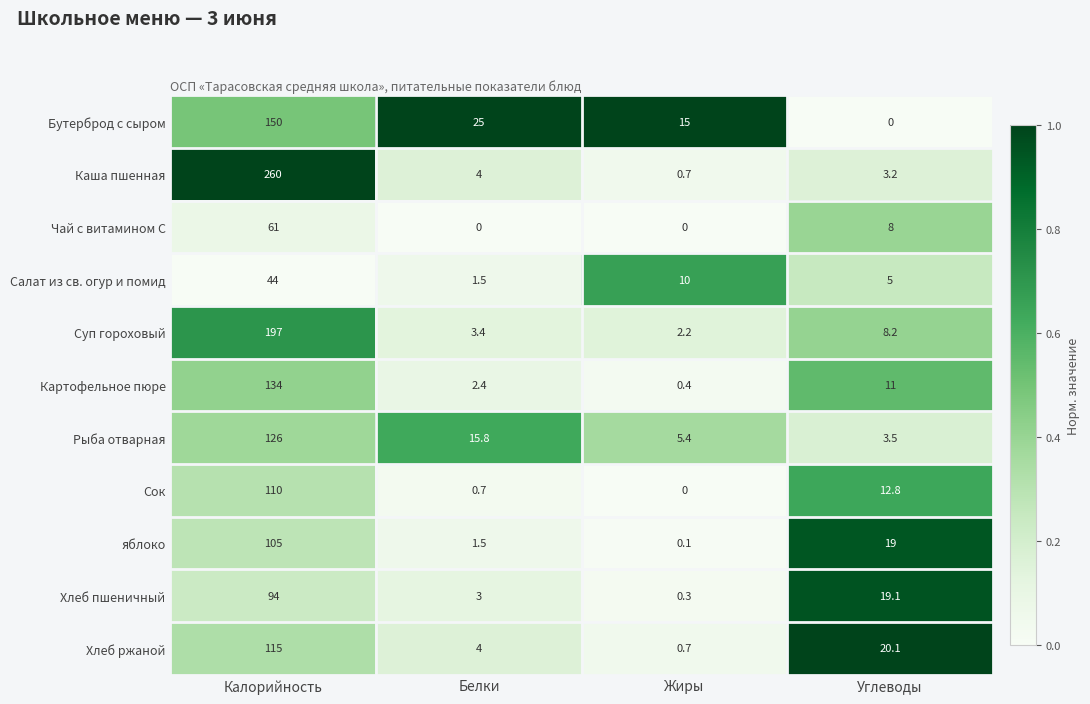

How many categories are shown in the chart?

4